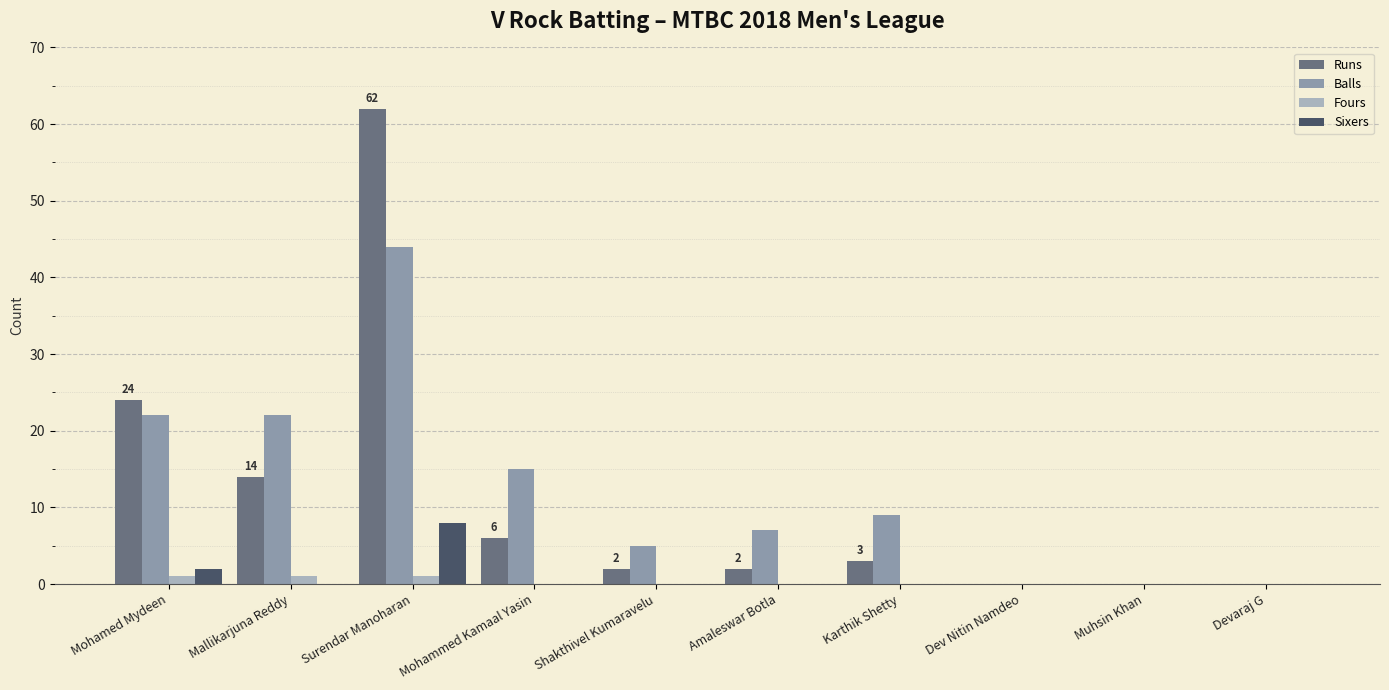

Are the bars grouped side by side (vs. stacked)?

Yes